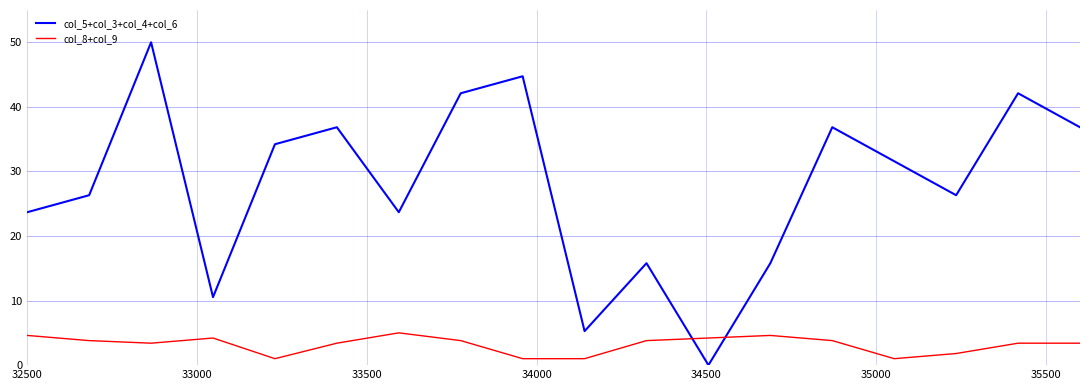

Which series has the largest total across all categories?

col_5+col_3+col_4+col_6